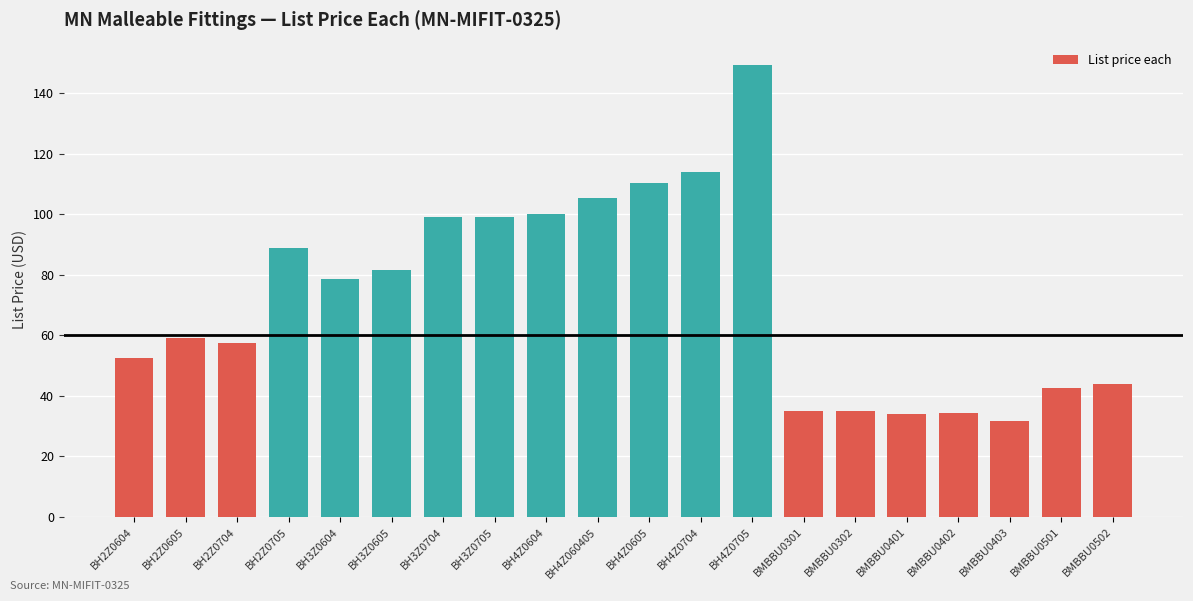

Between BH3Z0705 and BMBBU0401, which is larger?

BH3Z0705